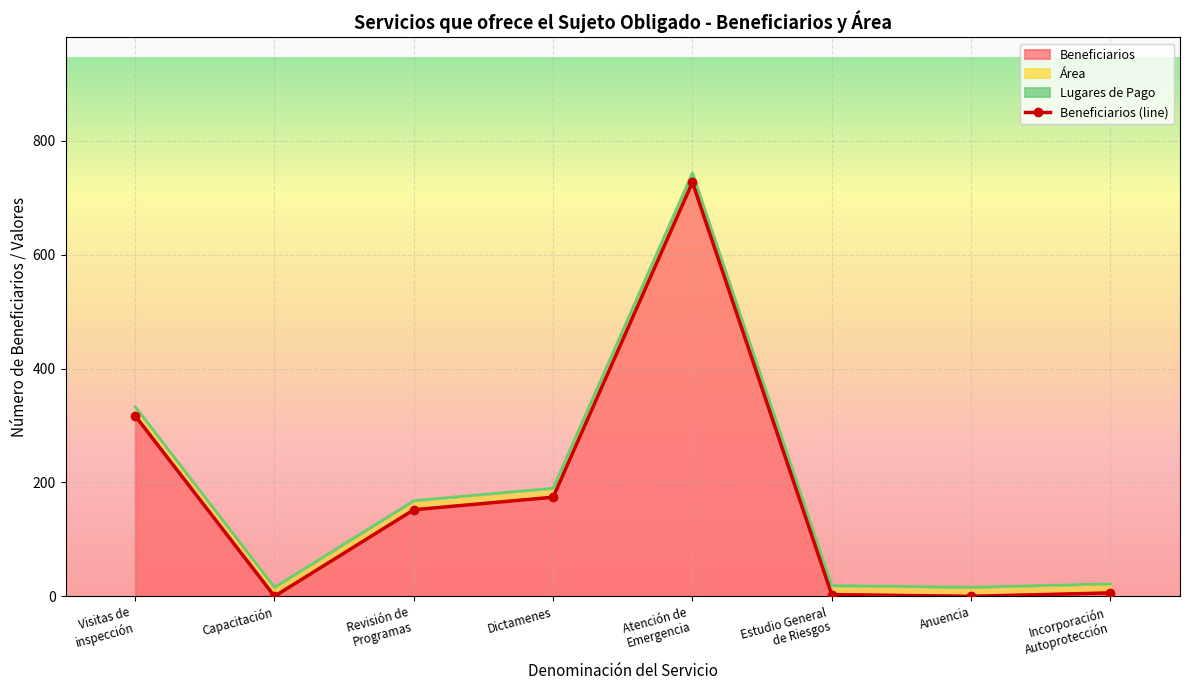

What is the sum of the values at Estudio General
de Riesgos and Atención de
Emergencia?

730